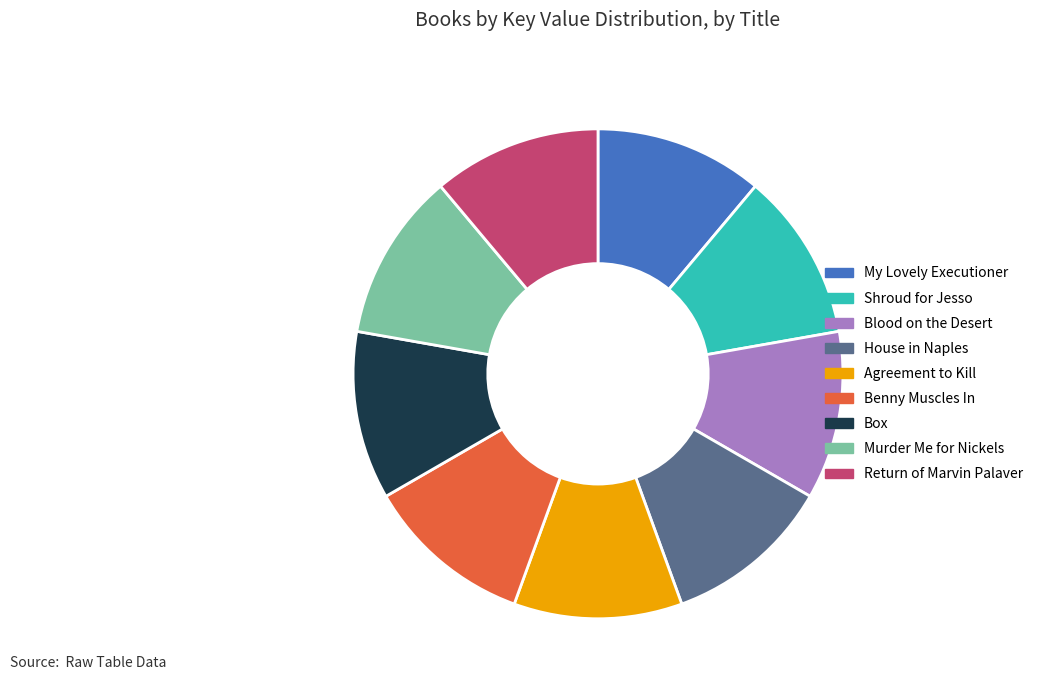

Count the number of slices in the pie.

9